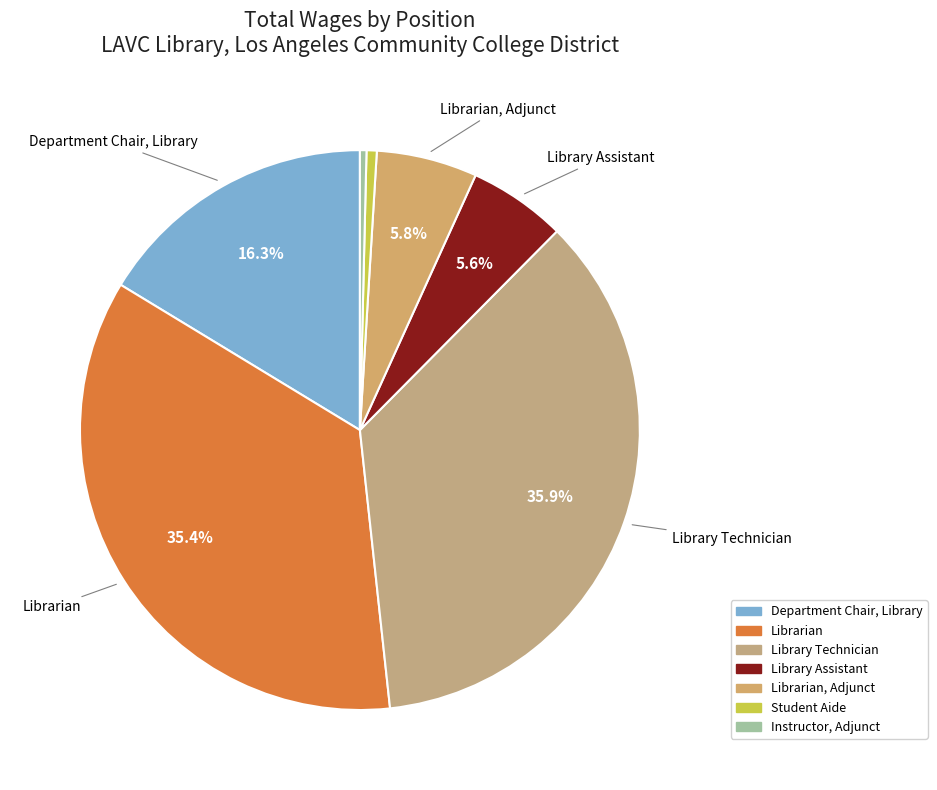

Count the number of slices in the pie.

7